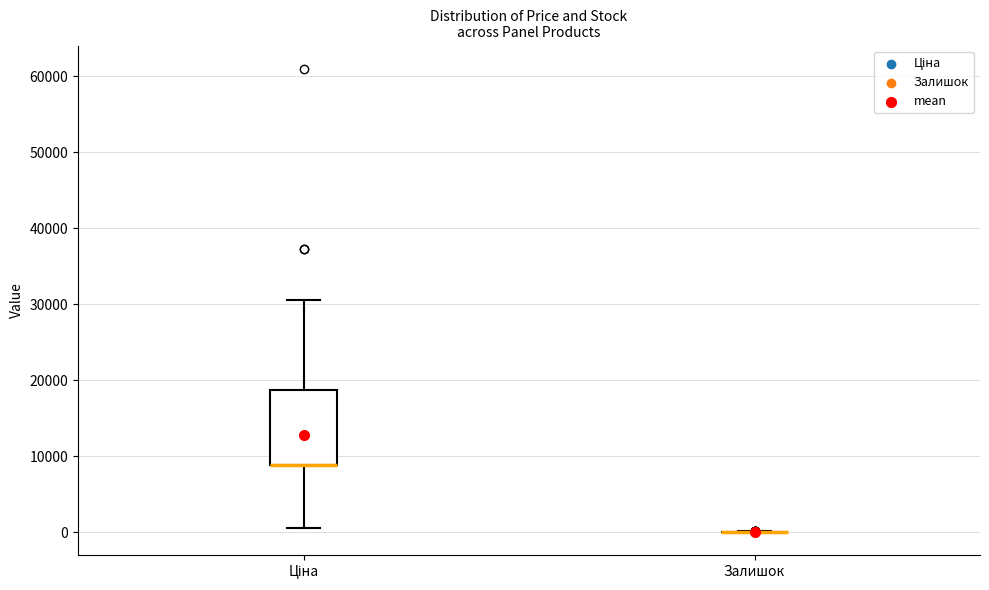

Where does the upper whisker of the box for Ціна end on the y-axis? The values are not printed on the chart, so give them approximately, as read against the axis.

31000